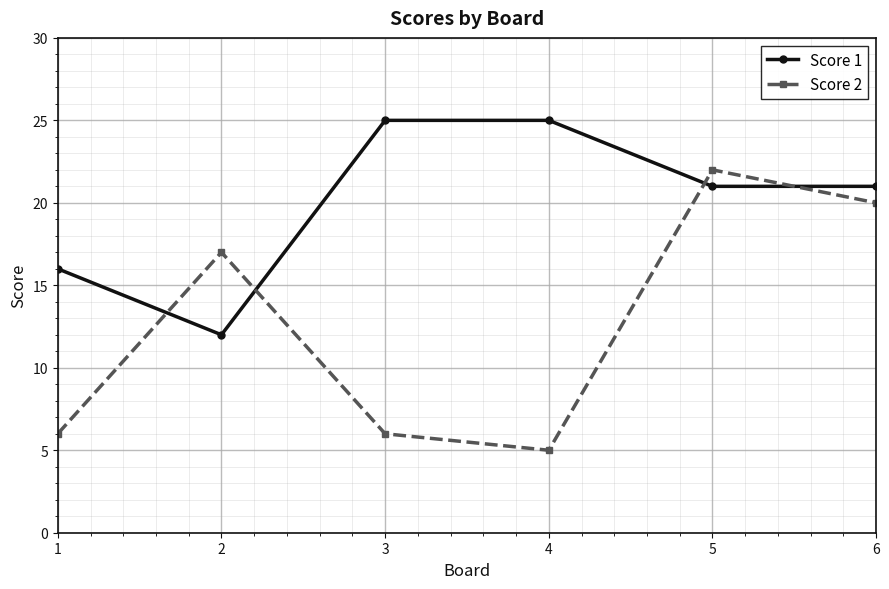

What is the smallest value displayed?

5